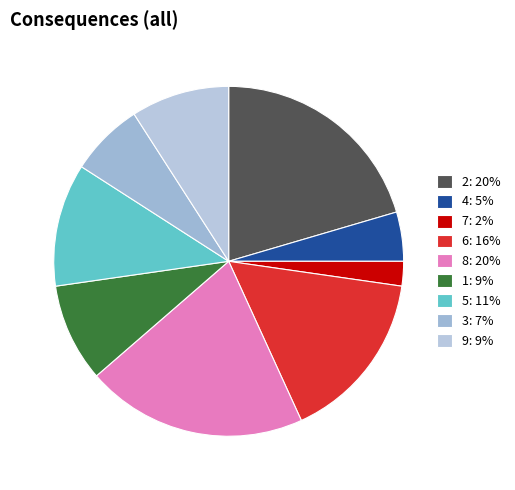

How much of the chart is everything except 7?

97.7%